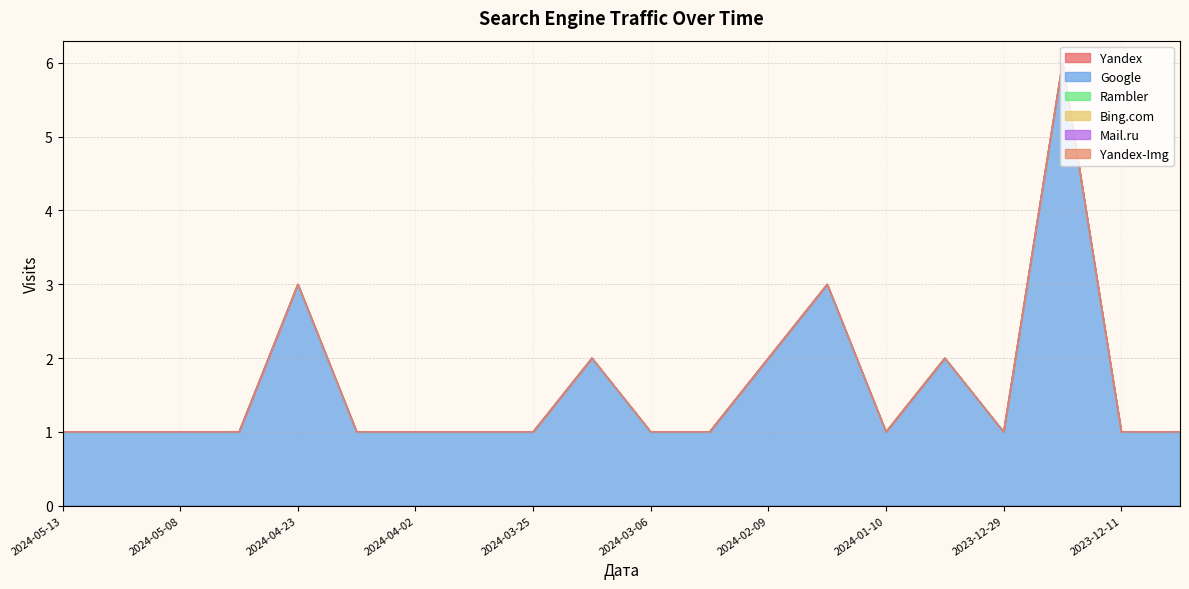

Does the chart display data point markers on the line(s)?

No